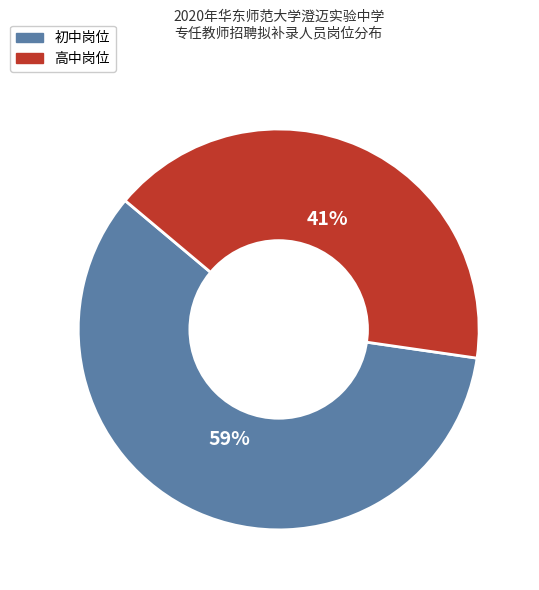

Is there any slice that represents more than half of the pie?

Yes